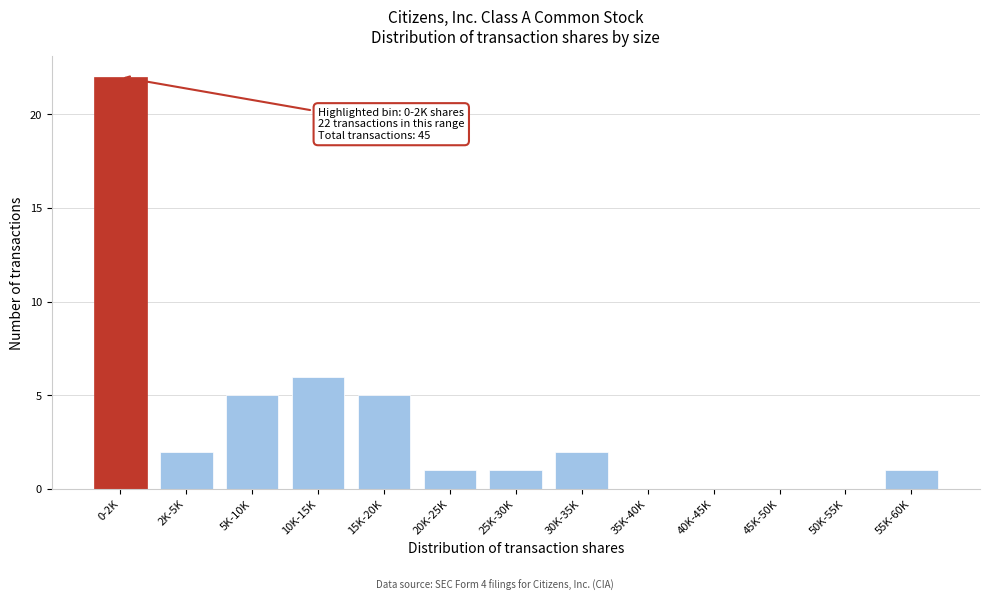

Reading left to right, list all the values displayed in this chart.

0-2K=22	2K-5K=2	5K-10K=5	10K-15K=6	15K-20K=5	20K-25K=1	25K-30K=1	30K-35K=2	35K-40K=0	40K-45K=0	45K-50K=0	50K-55K=0	55K-60K=1